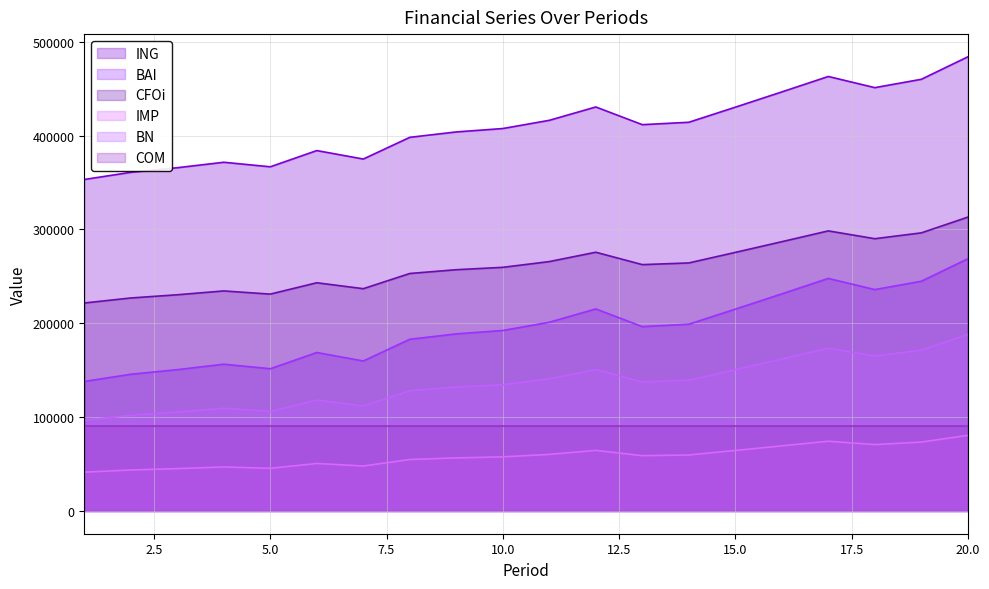

The value of IMP at 15.0 is 64528.7. True or false?

True